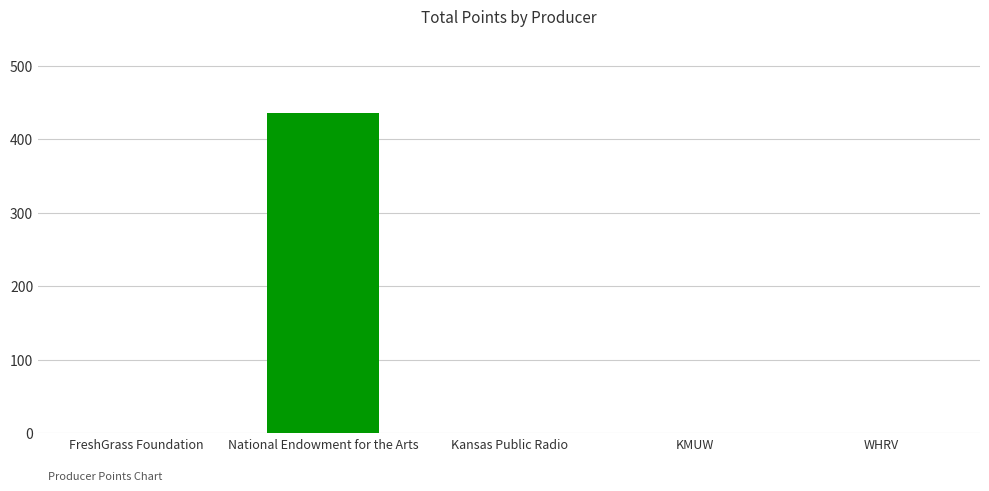

Does the chart contain stacked bars?

No